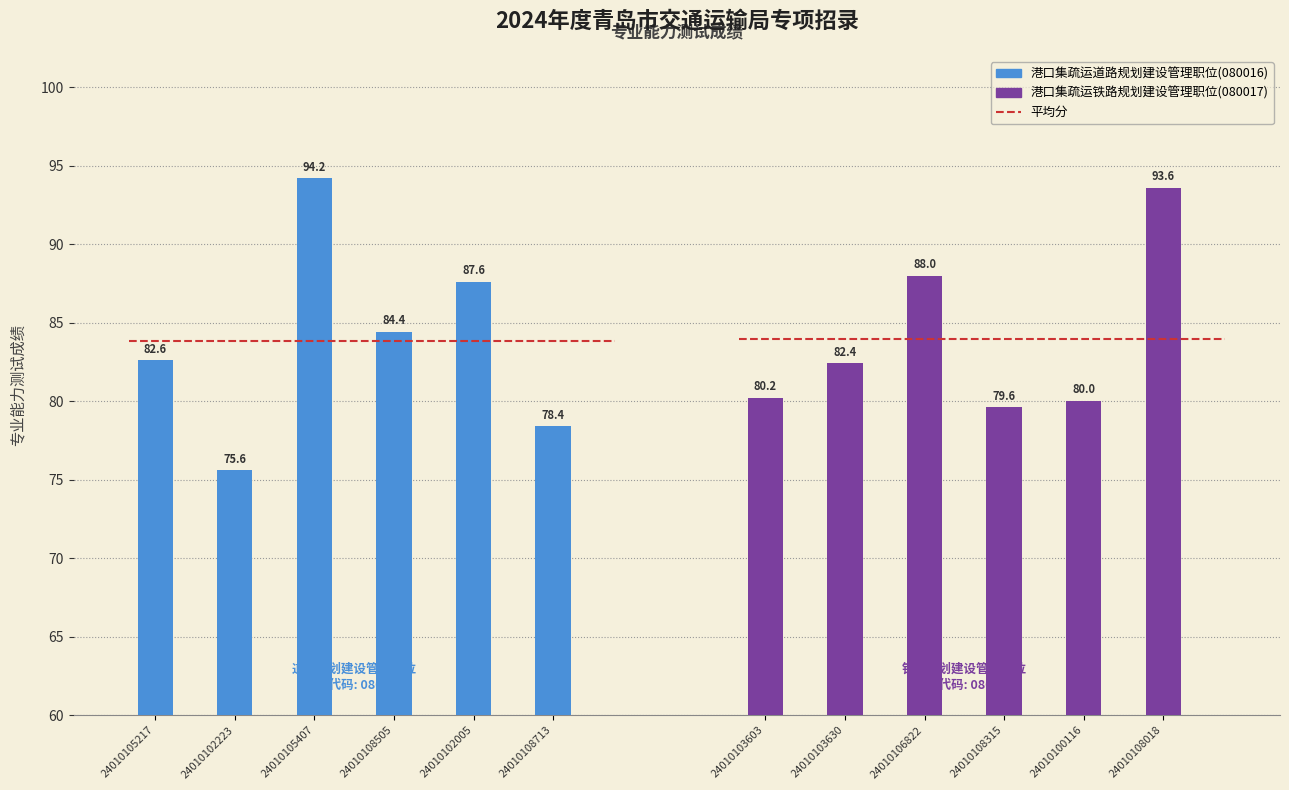

How many values in the 港口集疏运道路规划建设管理职位(080016) series exceed 84?

3